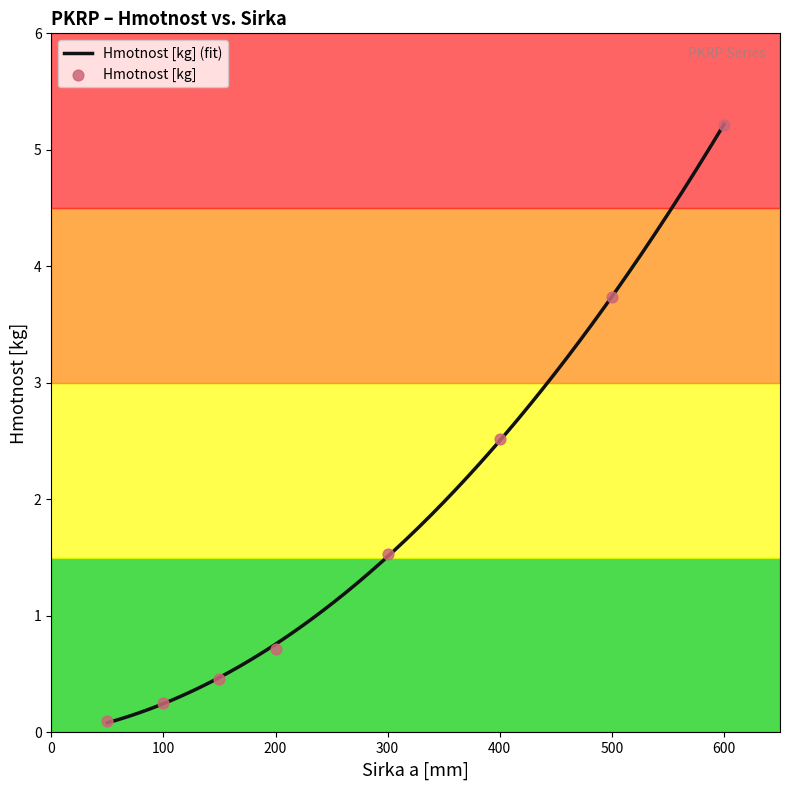

Which has a higher value, 400 or 600?

600